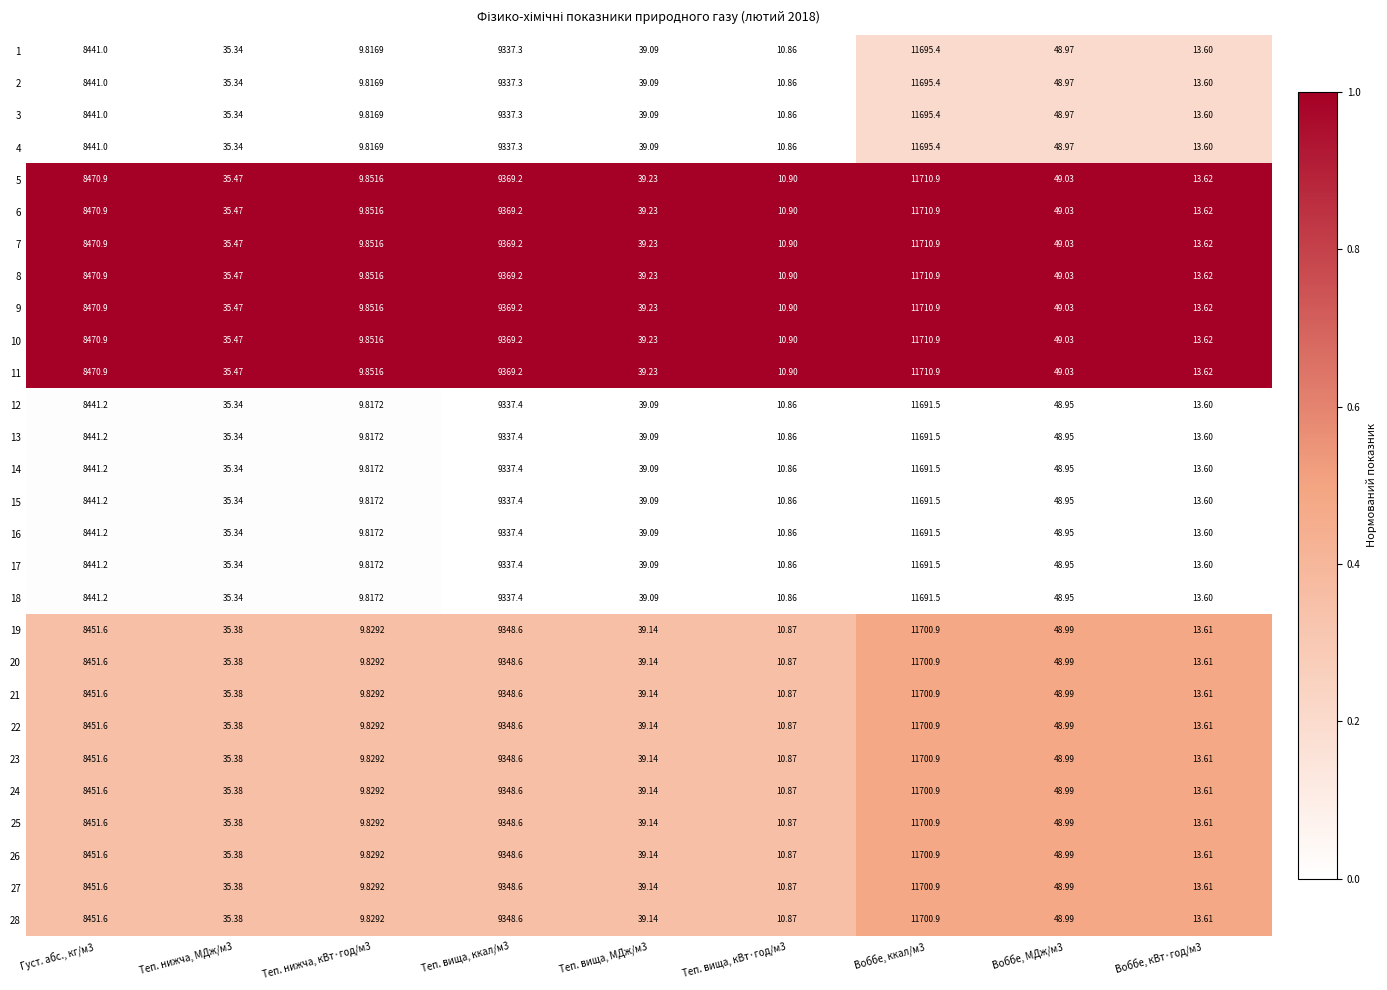

How many values in the 7 series exceed 39?

5